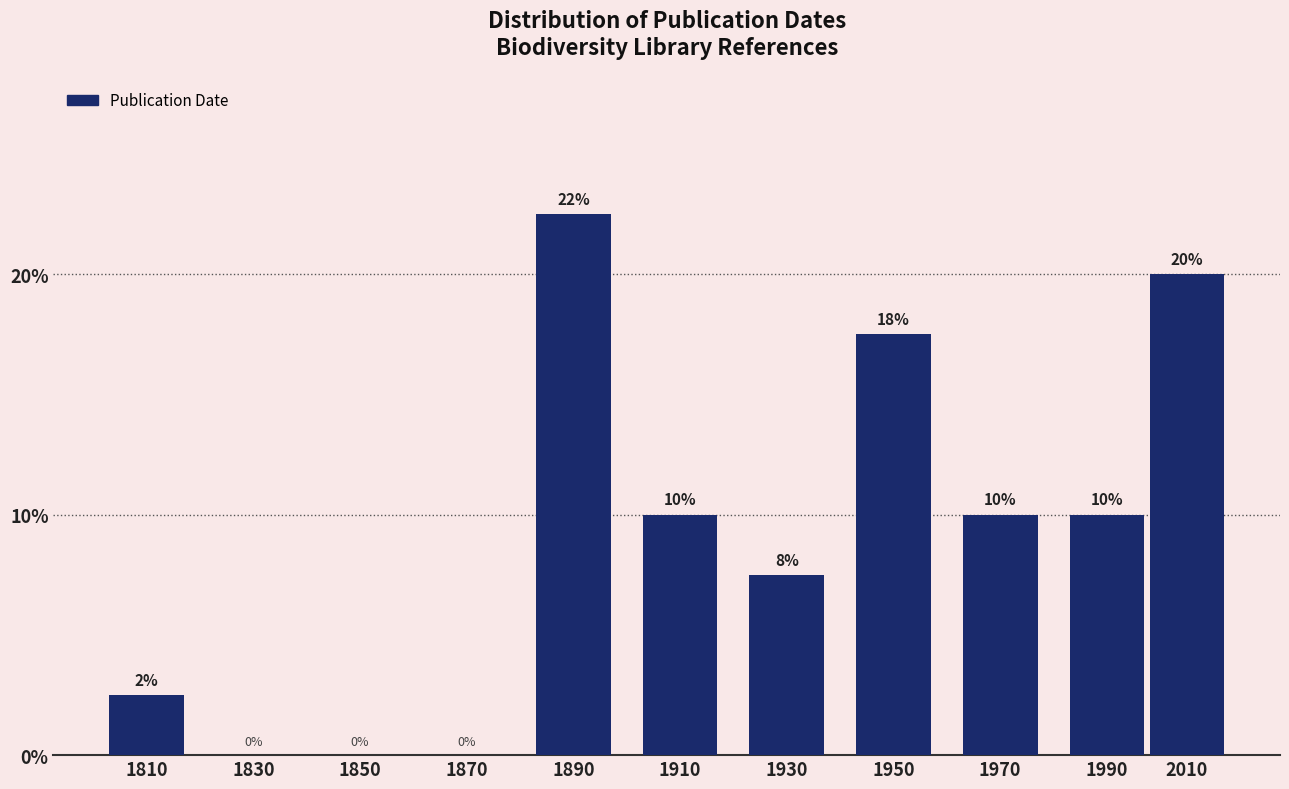

The value at 1930 is 7.5. True or false?

True